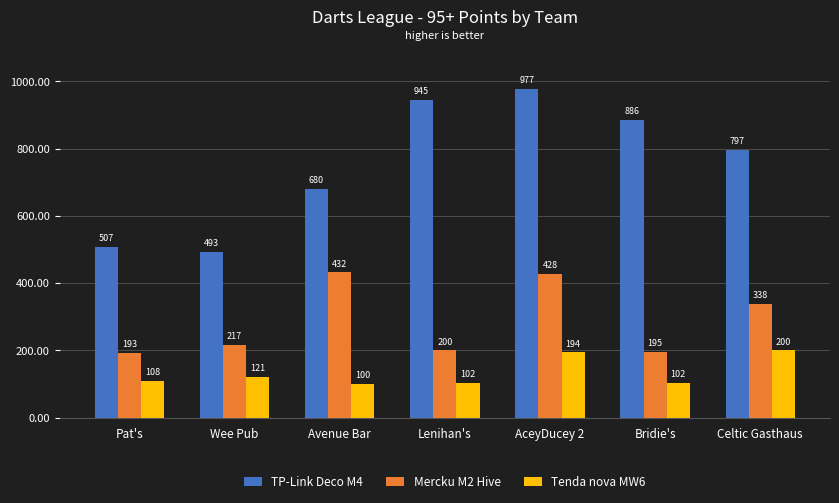

What position from the right is Wee Pub?

6